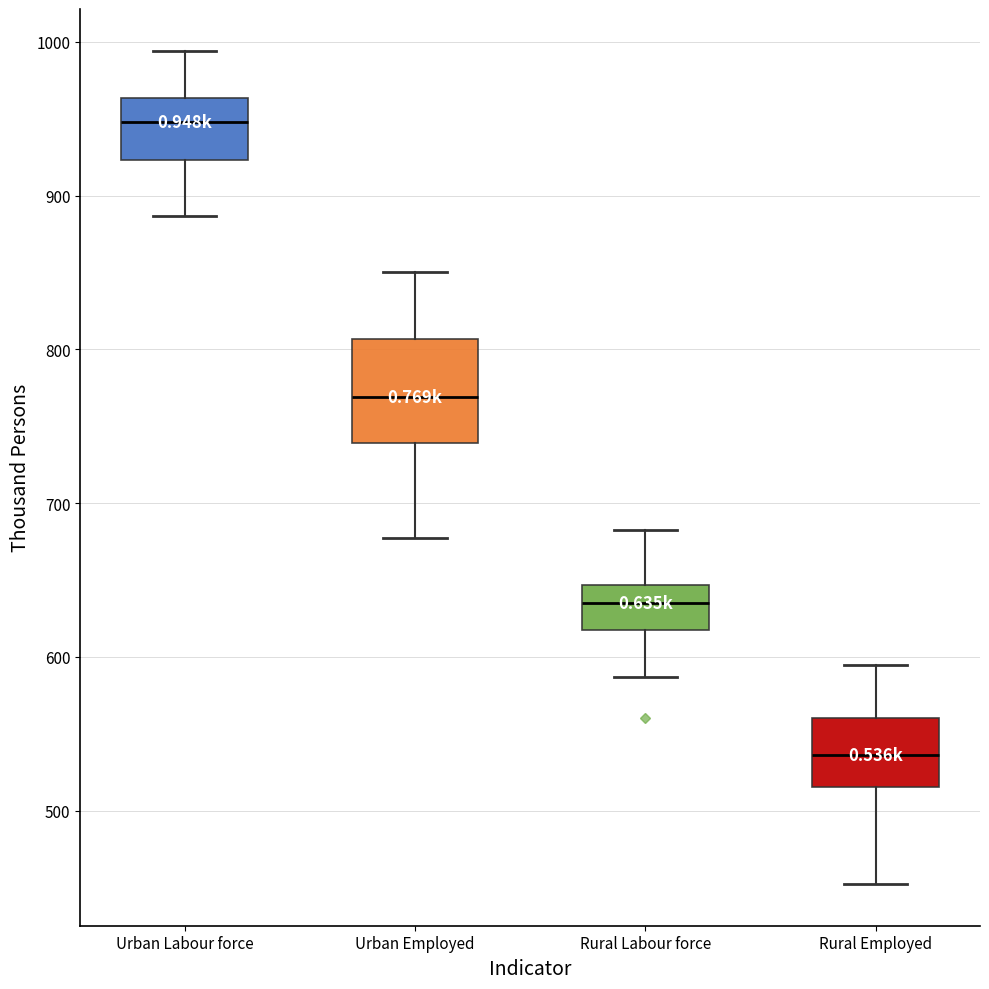

Where does the lower whisker of the box for Urban Employed end on the y-axis? The values are not printed on the chart, so give them approximately, as read against the axis.

680